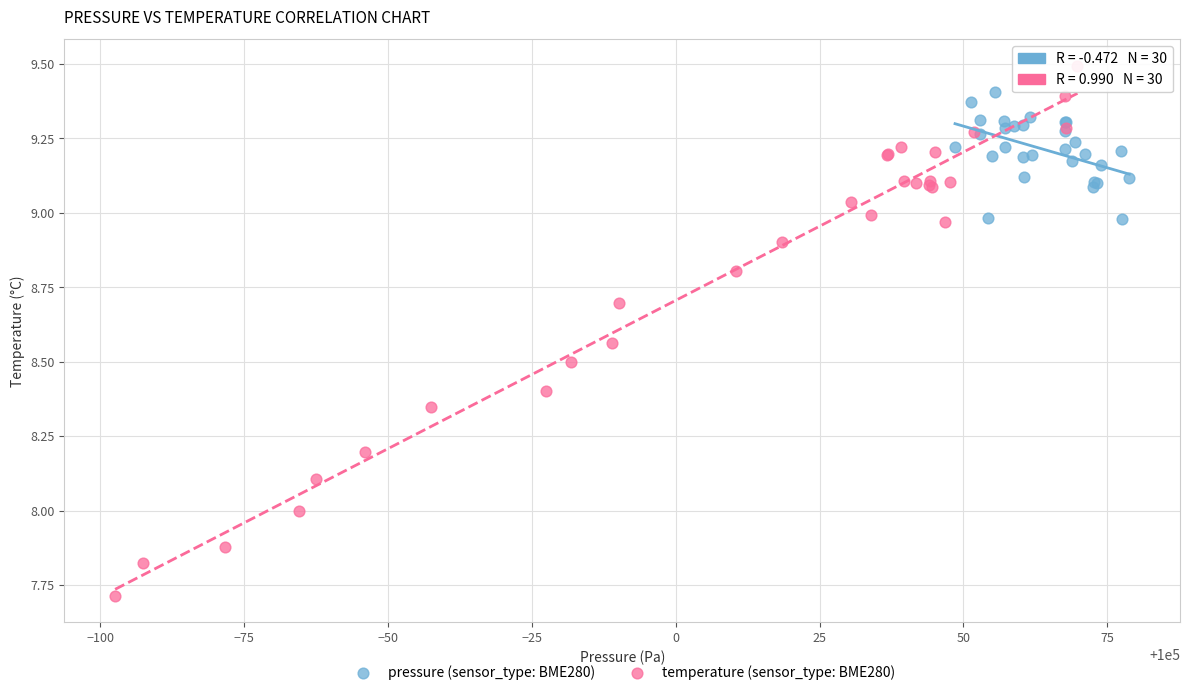

Which series contains the highest Y value?

temperature (sensor_type: BME280)